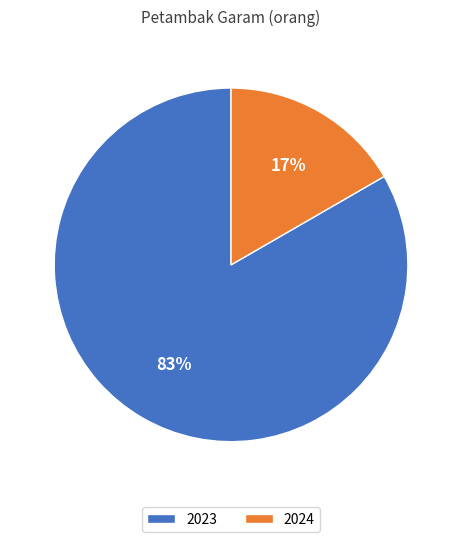

What is the ratio of the value at 2024 to the value at 2023?

0.2